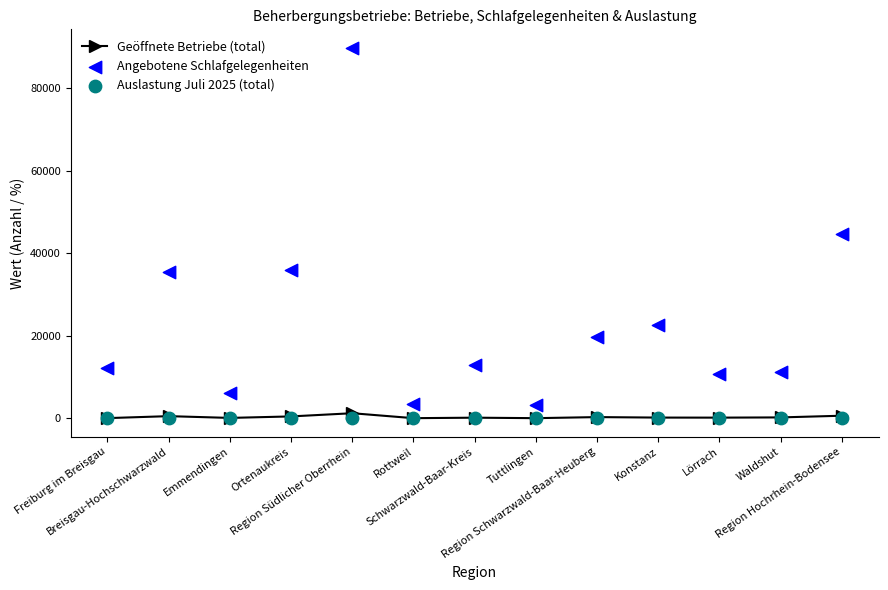

At how many categories does at least one series exceed 31008?

4